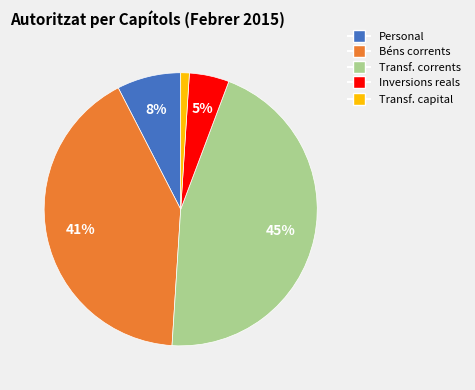

How many segments does this pie chart have?

5